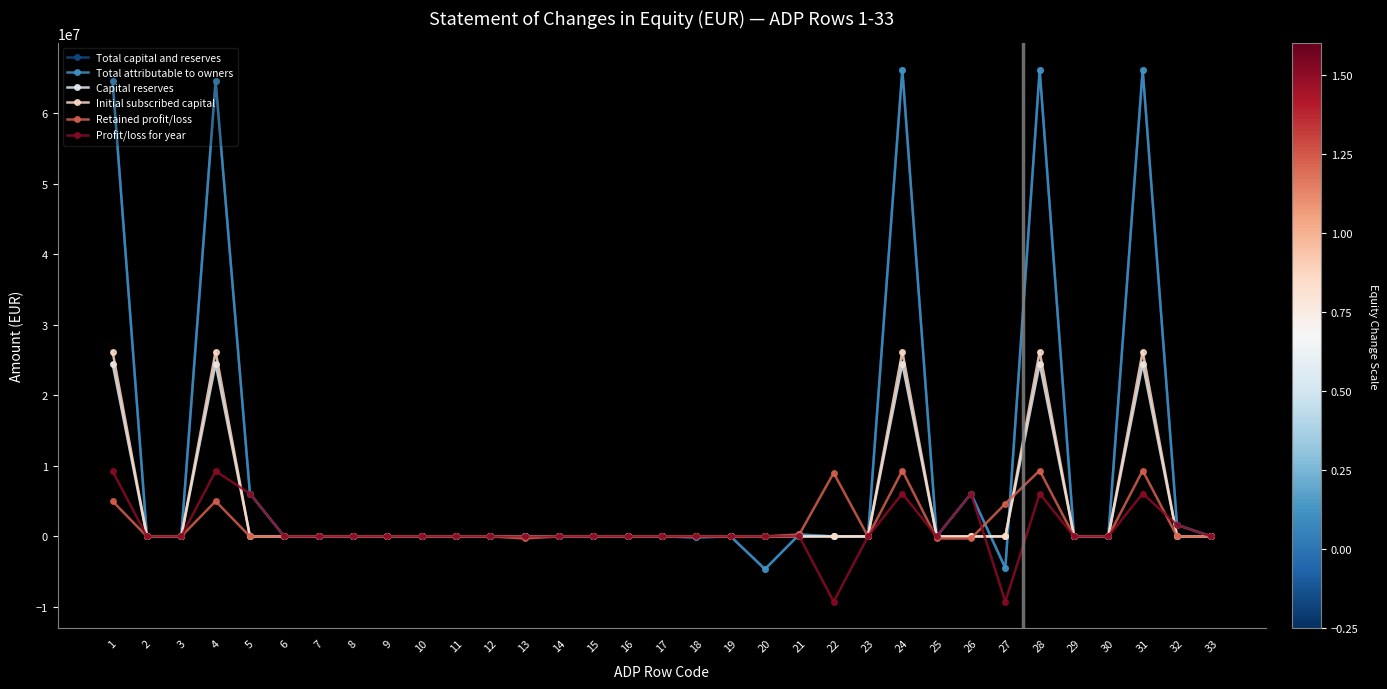

The Total capital and reserves series shows 0 at 3. True or false?

True